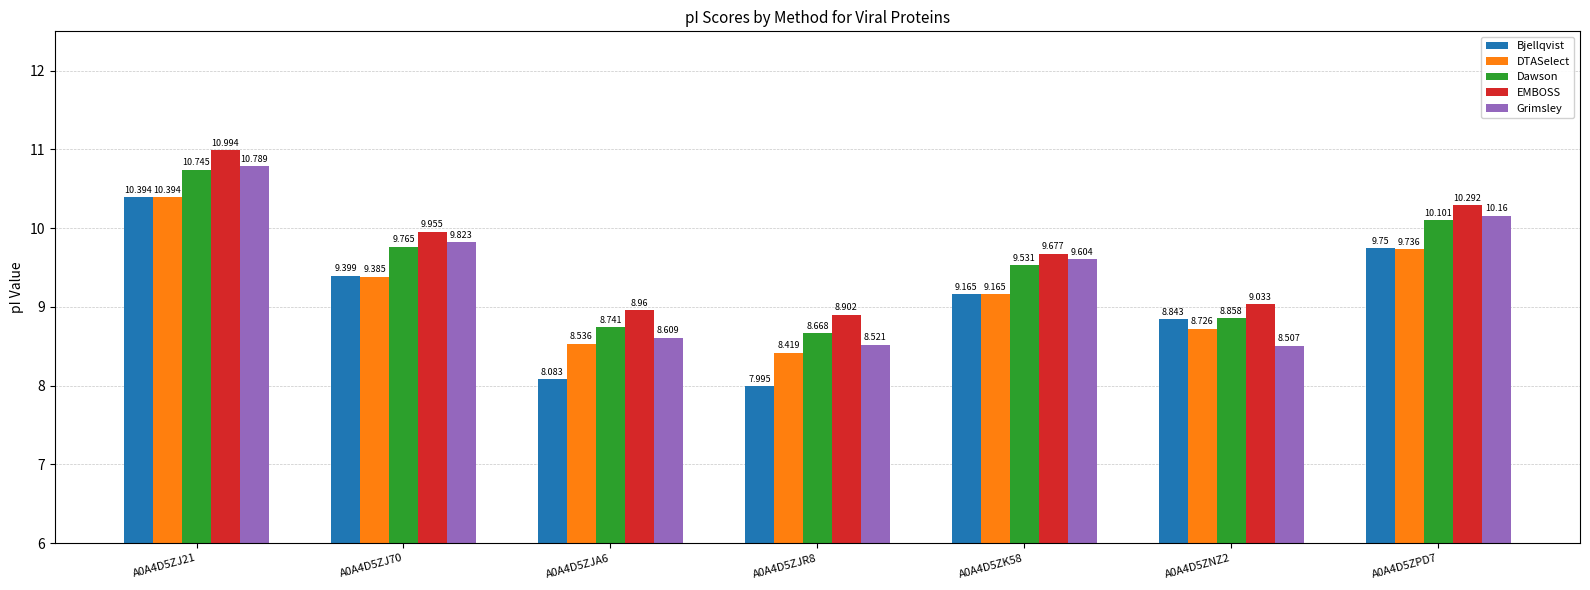

Count the number of categories in the chart.

7